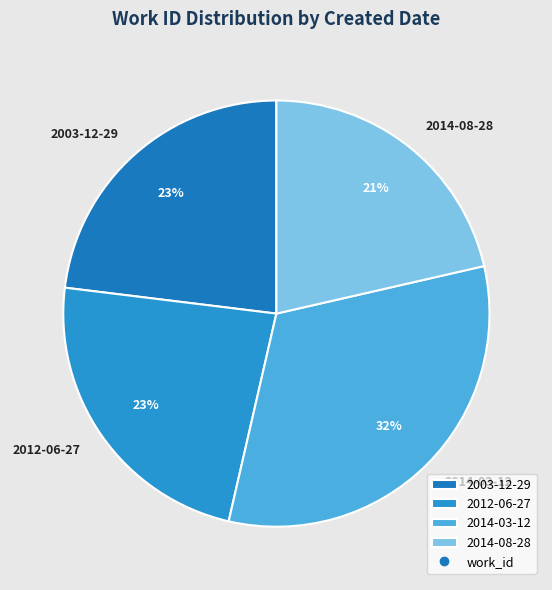

To the nearest percent, what is the difference between the largest and smallest slice percentages?

11%